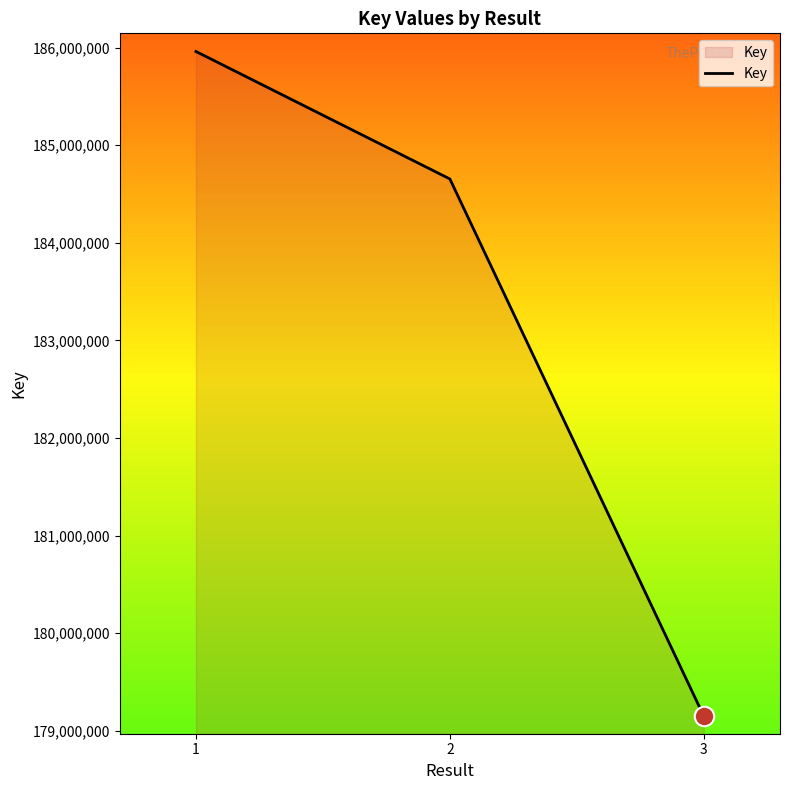

What is the minimum value shown in the chart?

179149711